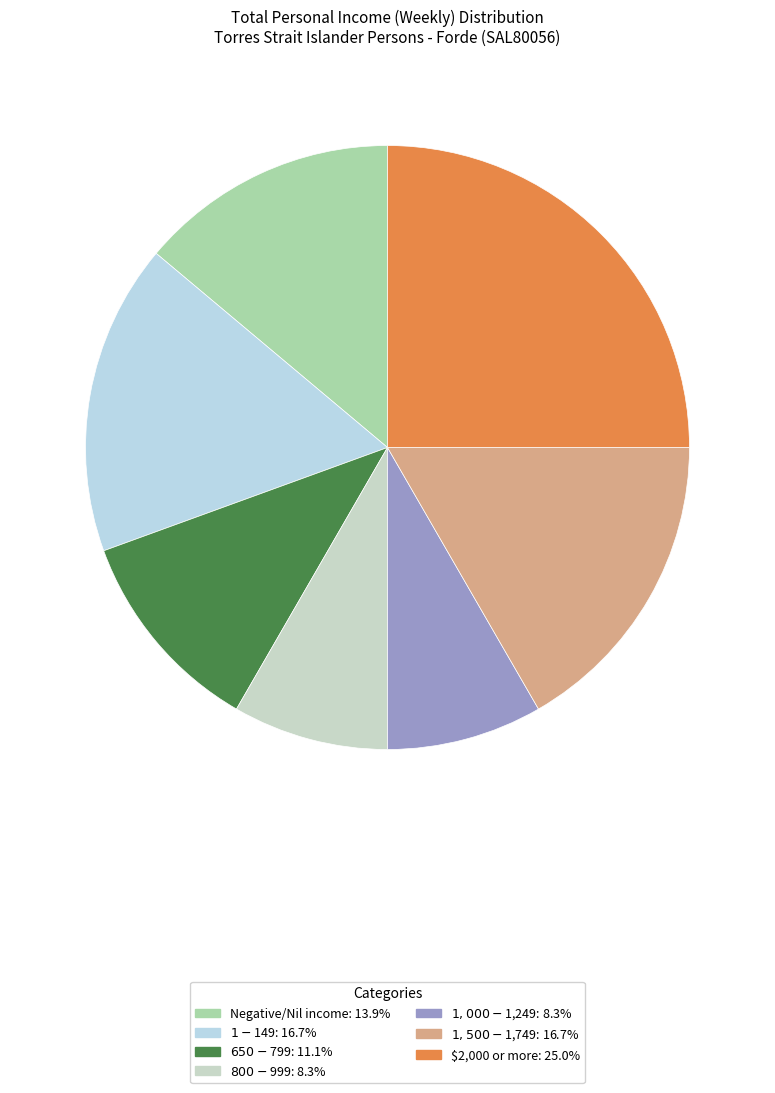

What percentage do $1,500-$1,749 and $800-$999 together represent?

25.0%